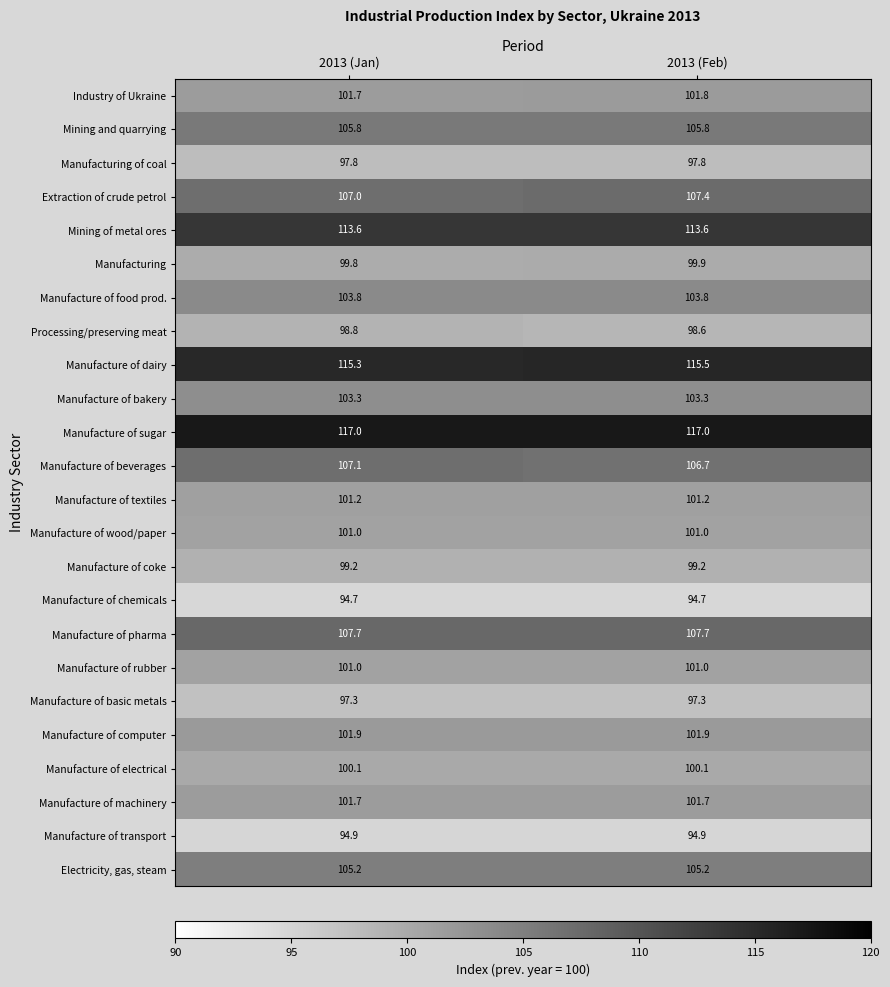

At which label is Manufacture of beverages closest to 106?

2013 (Feb)